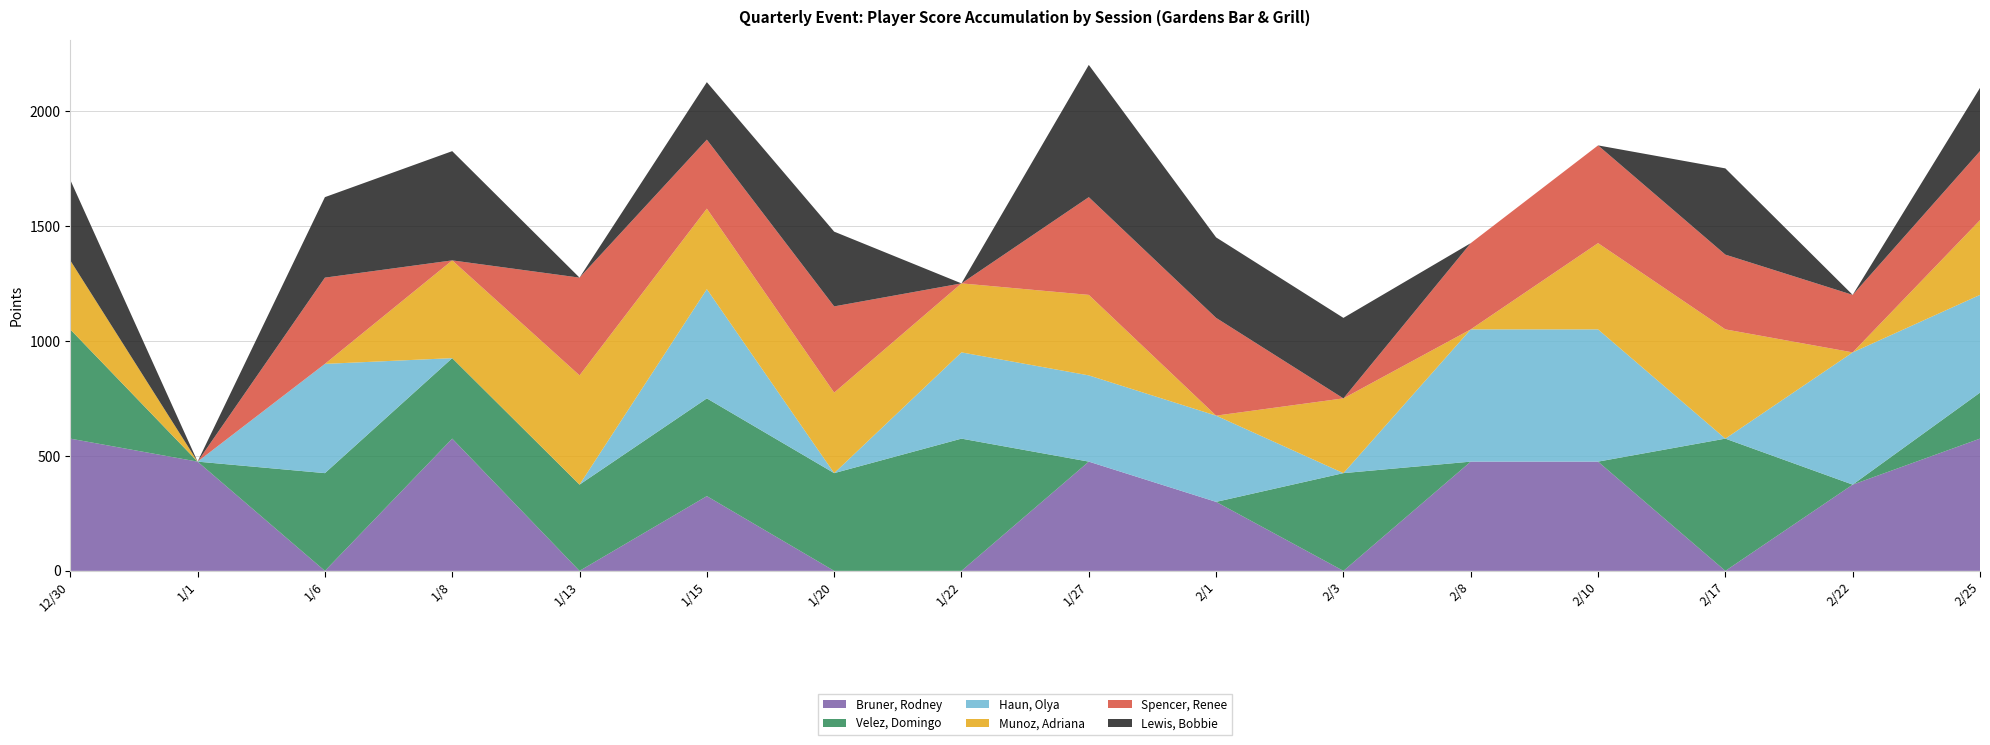

Reading left to right, extract all data points from this chart.

Bruner, Rodney: 575	475	0	575	0	325	0	0	475	300	0	475	475	0	375	575
Velez, Domingo: 475	0	425	350	375	425	425	575	0	0	425	0	0	575	0	200
Haun, Olya: 0	0	475	0	0	475	0	375	375	375	0	575	575	0	575	425
Munoz, Adriana: 300	0	0	425	475	350	350	300	350	0	325	0	375	475	0	325
Spencer, Renee: 0	0	375	0	425	300	375	0	425	425	0	375	425	325	250	300
Lewis, Bobbie: 350	0	350	475	0	250	325	0	575	350	350	0	0	375	0	275